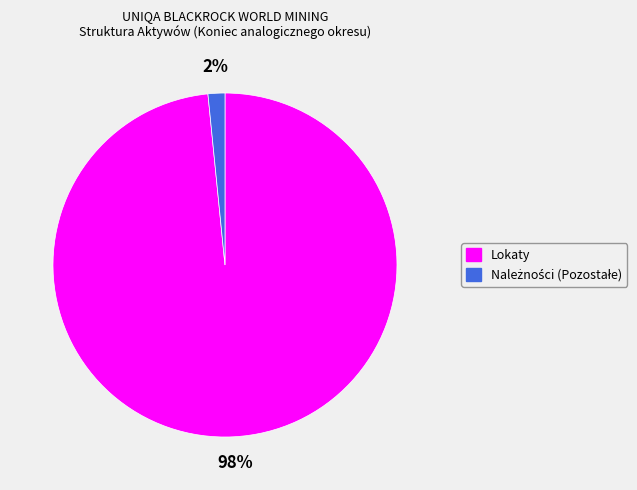

What percentage is the Lokaty slice, to the nearest percent?

98%